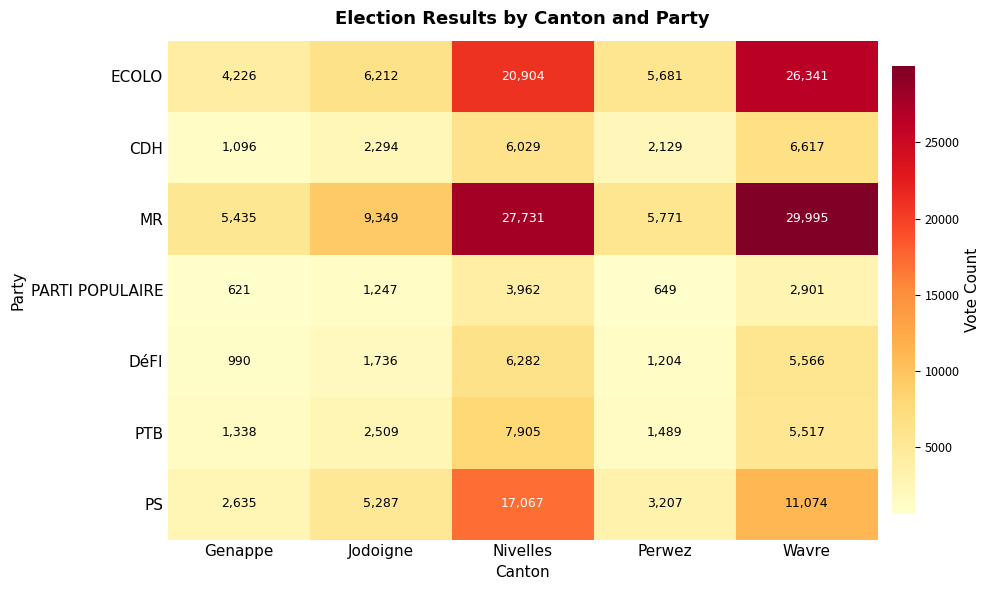

Which category has the highest value across all series?

Wavre